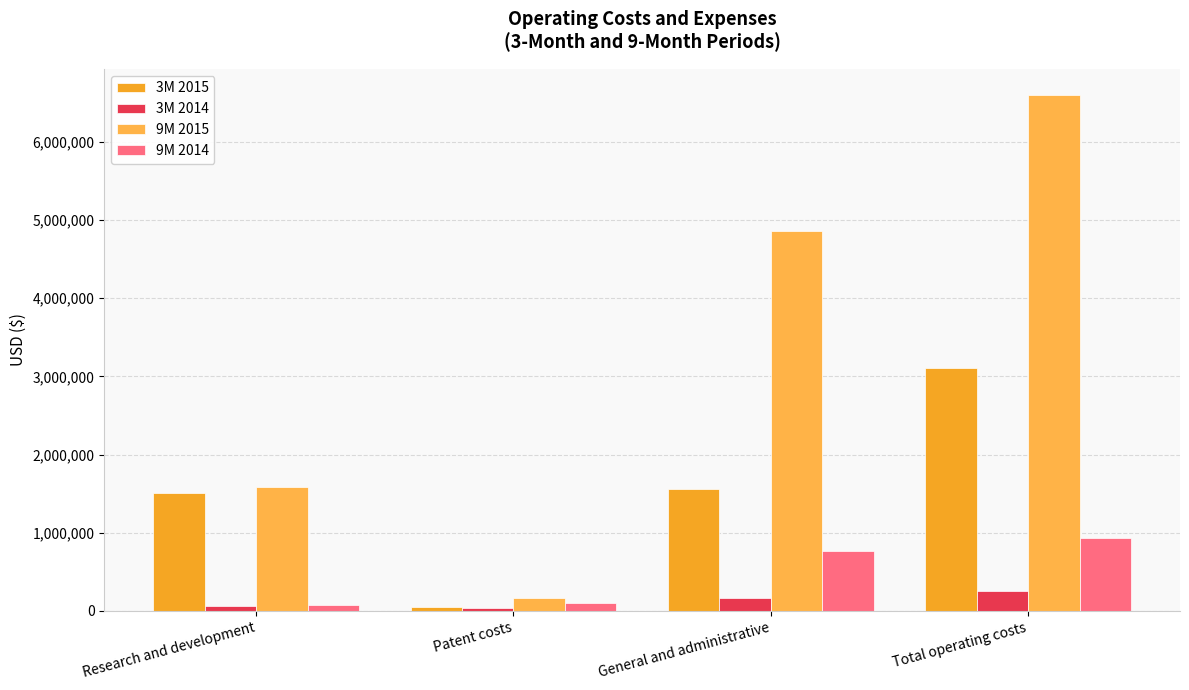

The value of 3M 2015 at Research and development is 1505116. True or false?

True